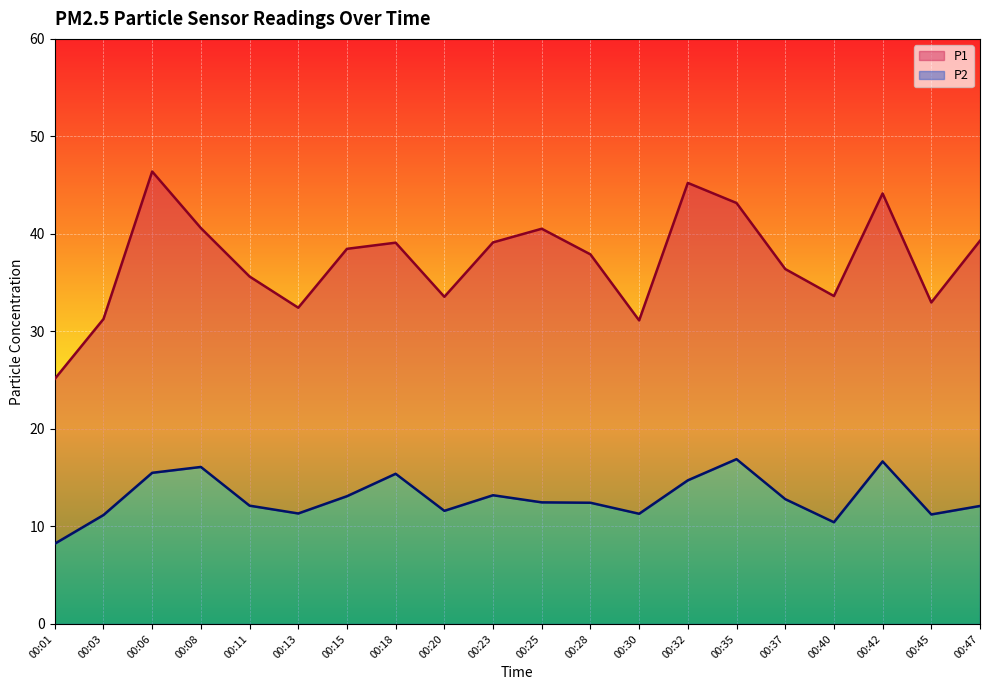

Where is P1 nearest to the value 35?

00:11